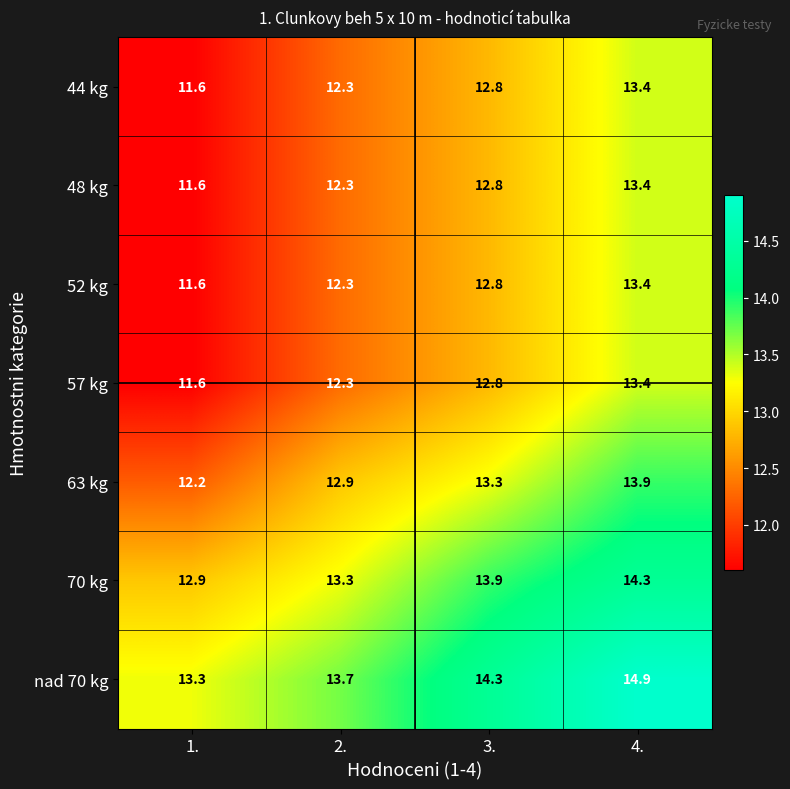

Reading left to right, transcribe all the data shown in this chart.

44 kg: 1.=11.6	2.=12.3	3.=12.8	4.=13.4
48 kg: 1.=11.6	2.=12.3	3.=12.8	4.=13.4
52 kg: 1.=11.6	2.=12.3	3.=12.8	4.=13.4
57 kg: 1.=11.6	2.=12.3	3.=12.8	4.=13.4
63 kg: 1.=12.2	2.=12.9	3.=13.3	4.=13.9
70 kg: 1.=12.9	2.=13.3	3.=13.9	4.=14.3
nad 70 kg: 1.=13.3	2.=13.7	3.=14.3	4.=14.9